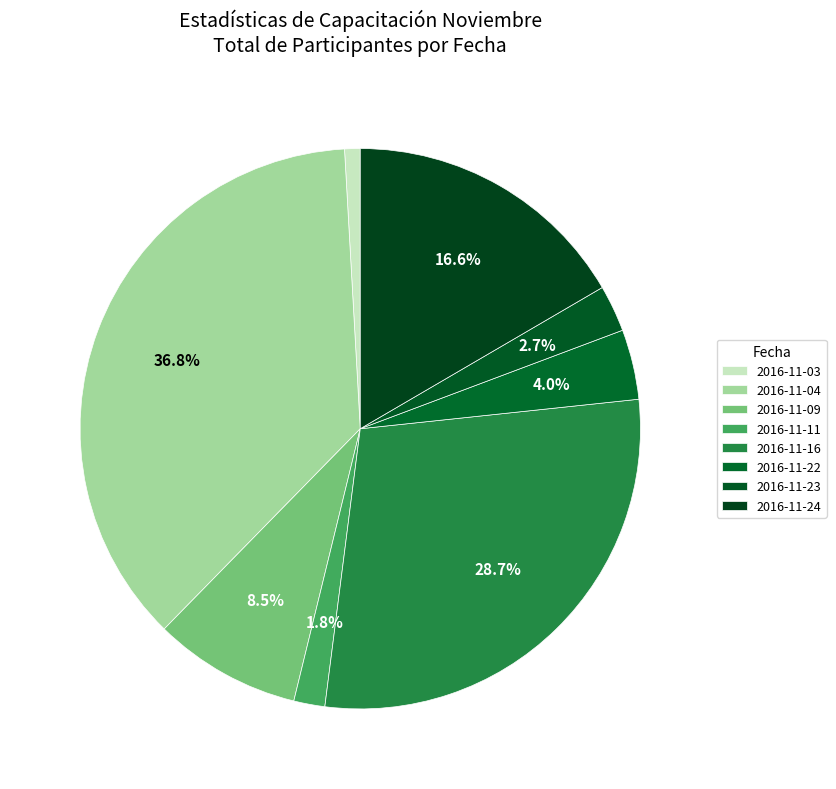

To the nearest percent, what portion does 2016-11-03 represent?

1%